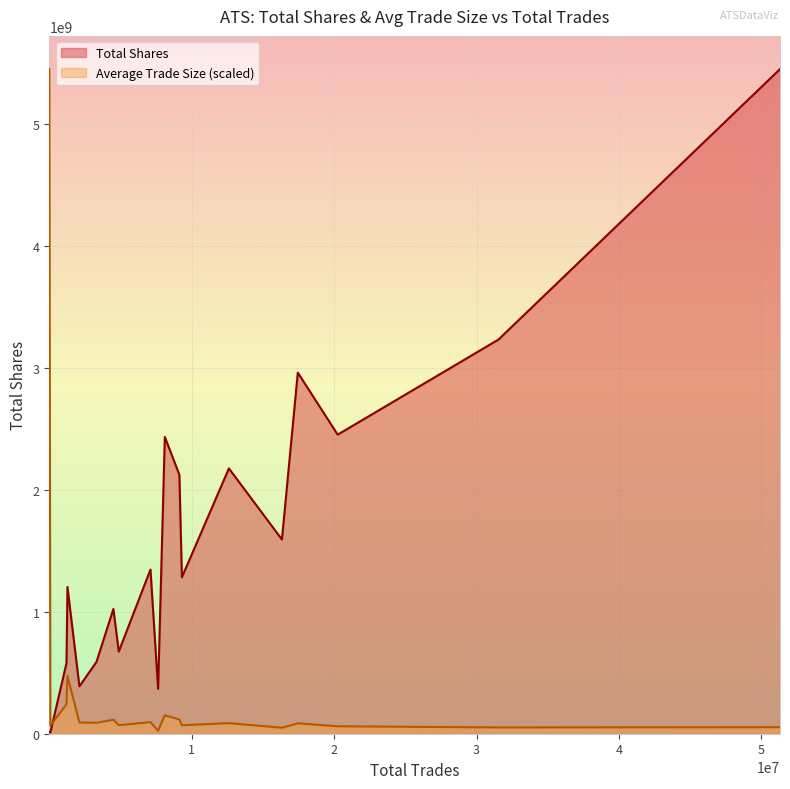

List the series in order of their overall mean, lowest first.

Average Trade Size (scaled), Total Shares